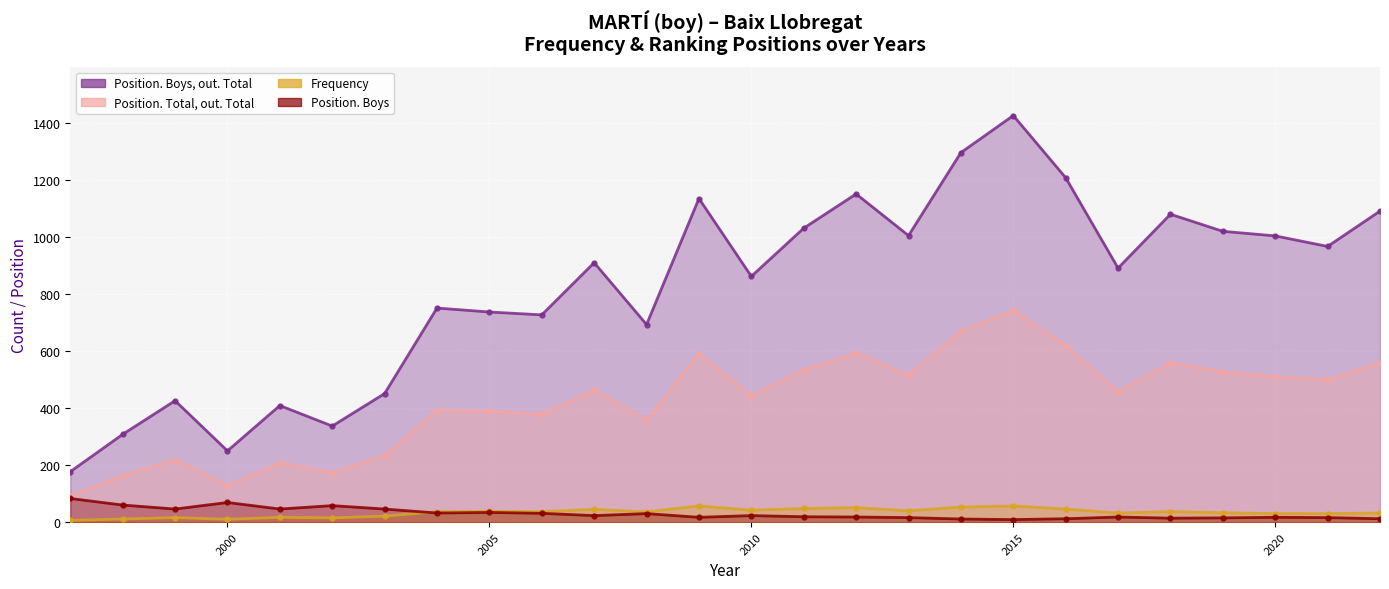

What is the total value across all series at 2012?

1814